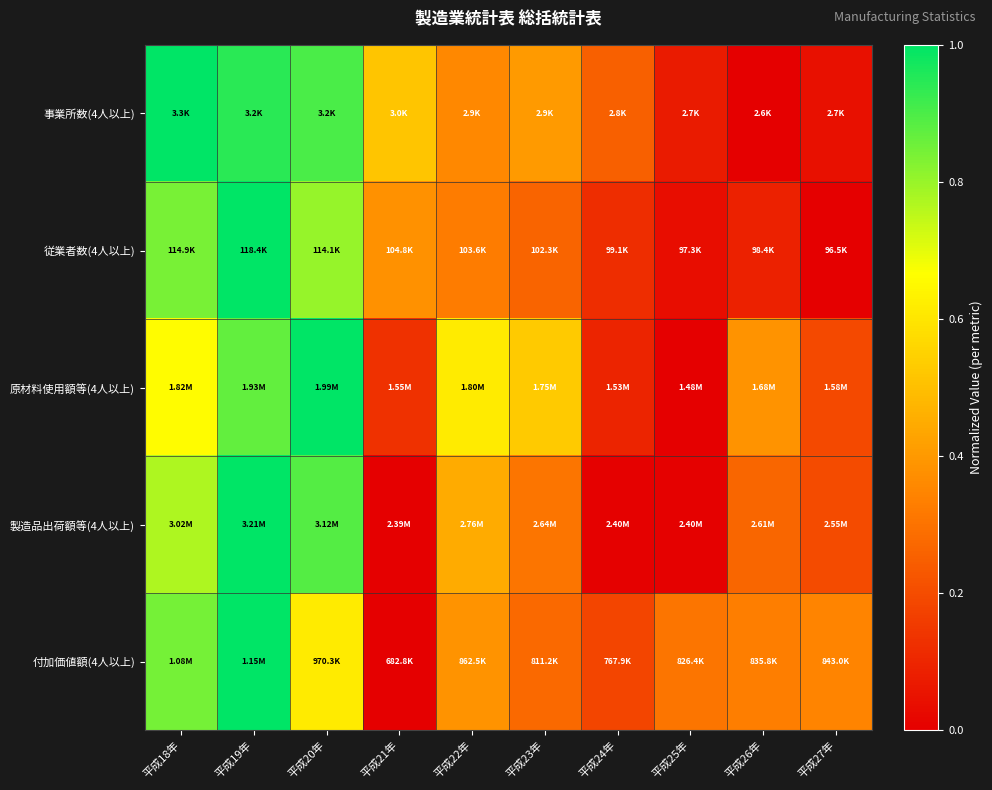

At how many categories does at least one series exceed 0?

10